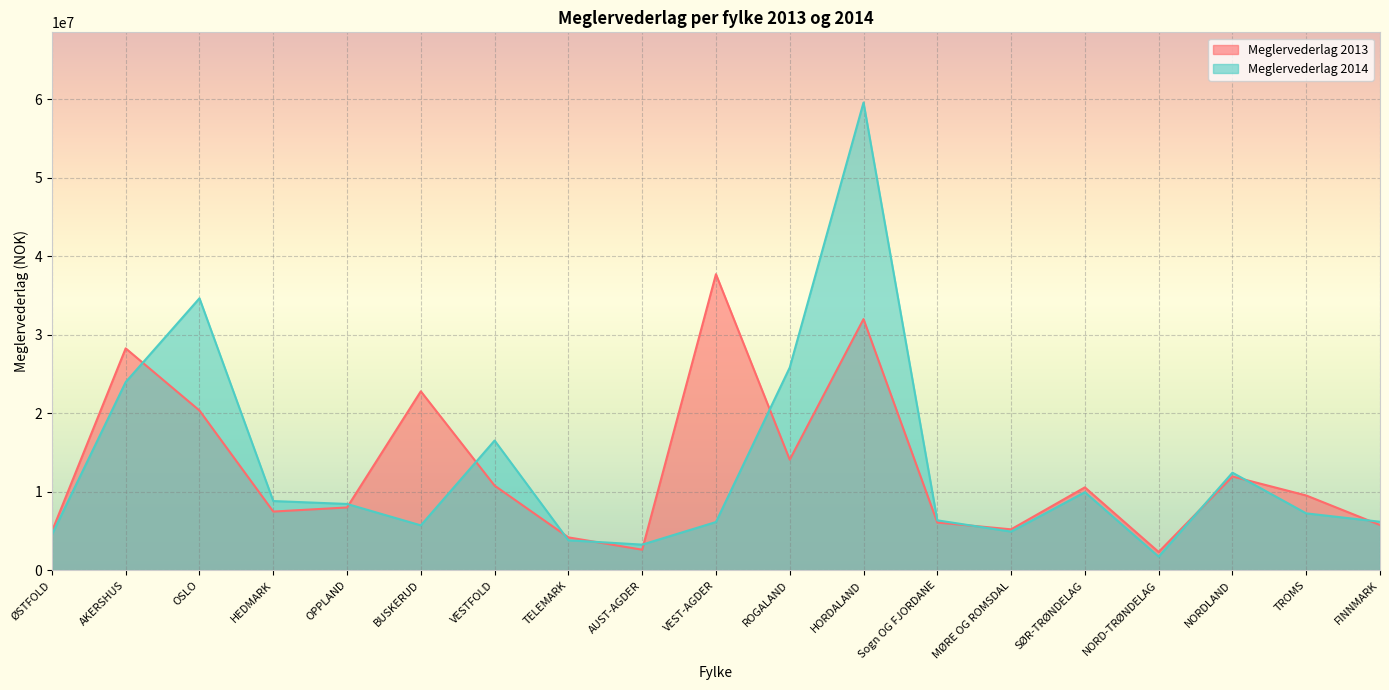

Which series has the largest total across all categories?

Meglervederlag 2014